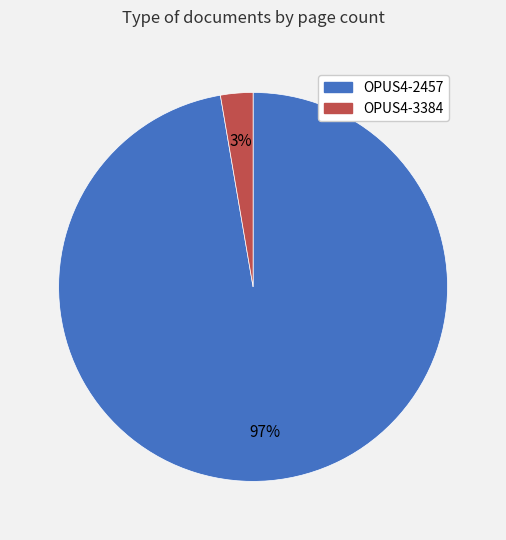

Is it true that OPUS4-3384 is 3% of the pie?

True